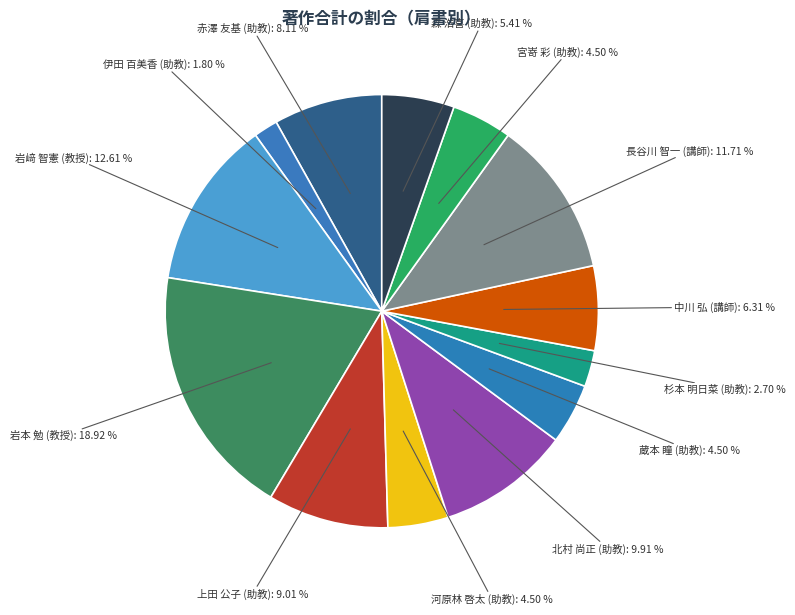

Count the number of slices in the pie.

13